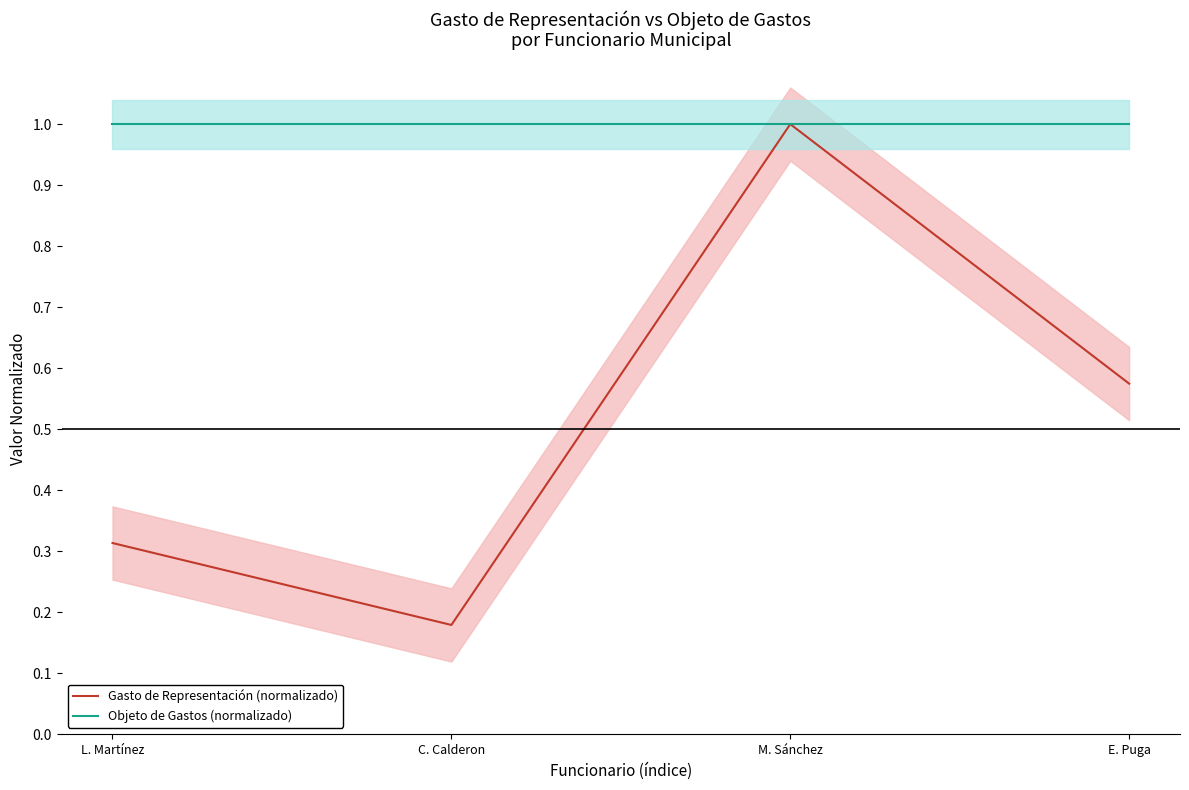

Is the value of Objeto de Gastos (normalizado) at L. Martínez greater than the value of Gasto de Representación (normalizado) at E. Puga?

Yes